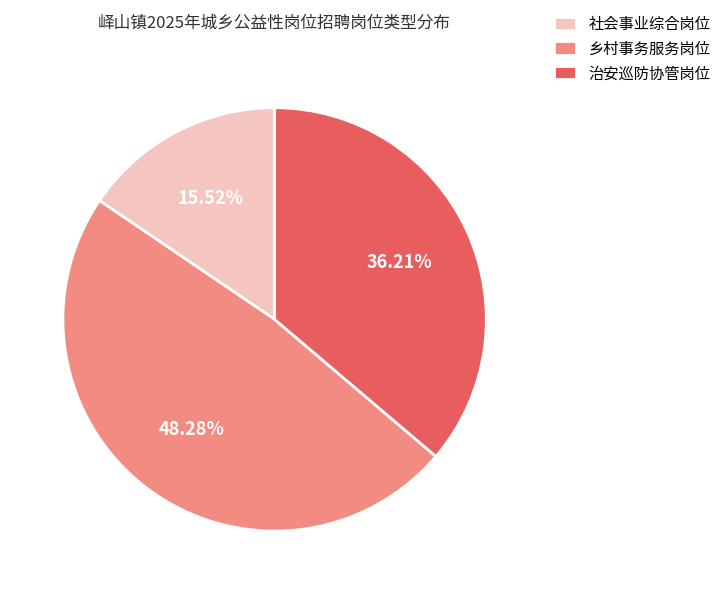

Rank the categories by value from lowest to highest.

社会事业综合岗位, 治安巡防协管岗位, 乡村事务服务岗位